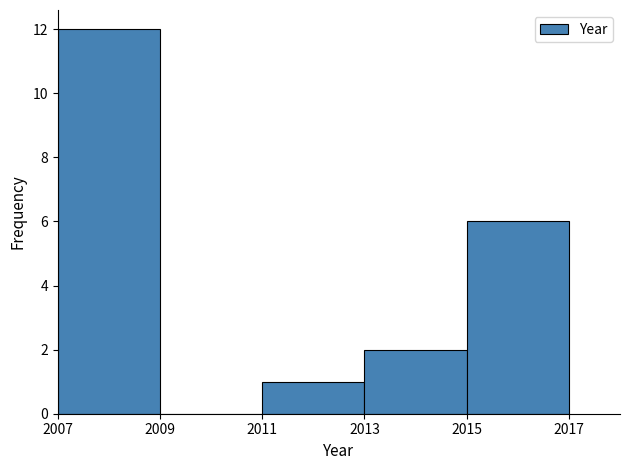

What is the height of the bar covering 2011 to 2013 on the x-axis? The values are not printed on the chart, so give them approximately, as read against the axis.

1